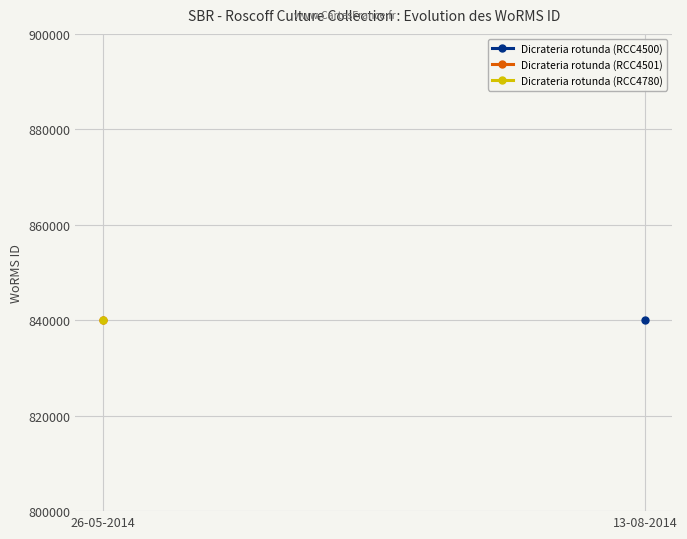

At which label does Dicrateria rotunda (RCC4501) reach its minimum?

26-05-2014